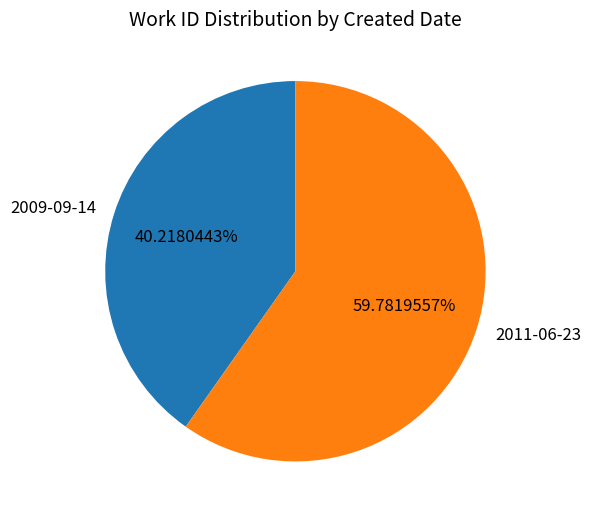

Which category has the biggest portion of the pie?

2011-06-23